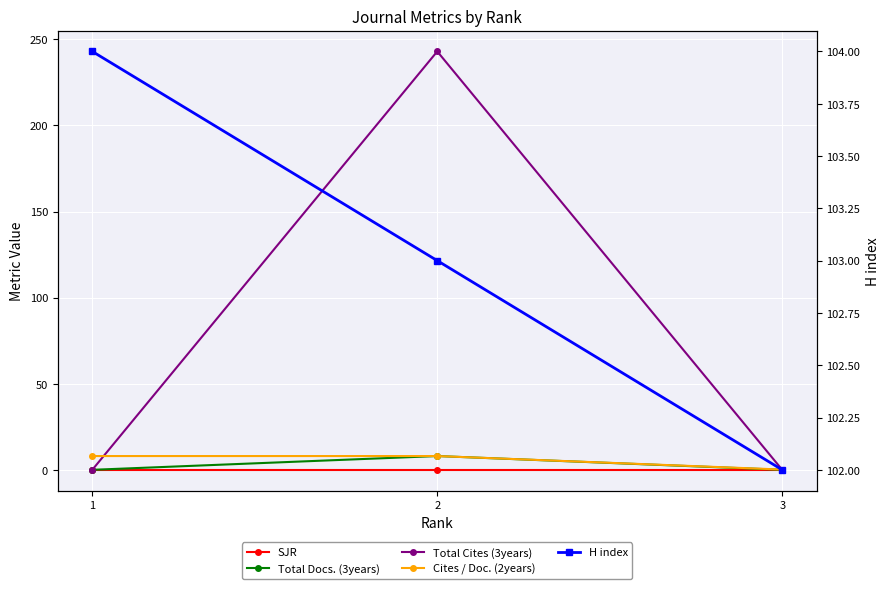

At which category does the chart reach its minimum across all series?

1